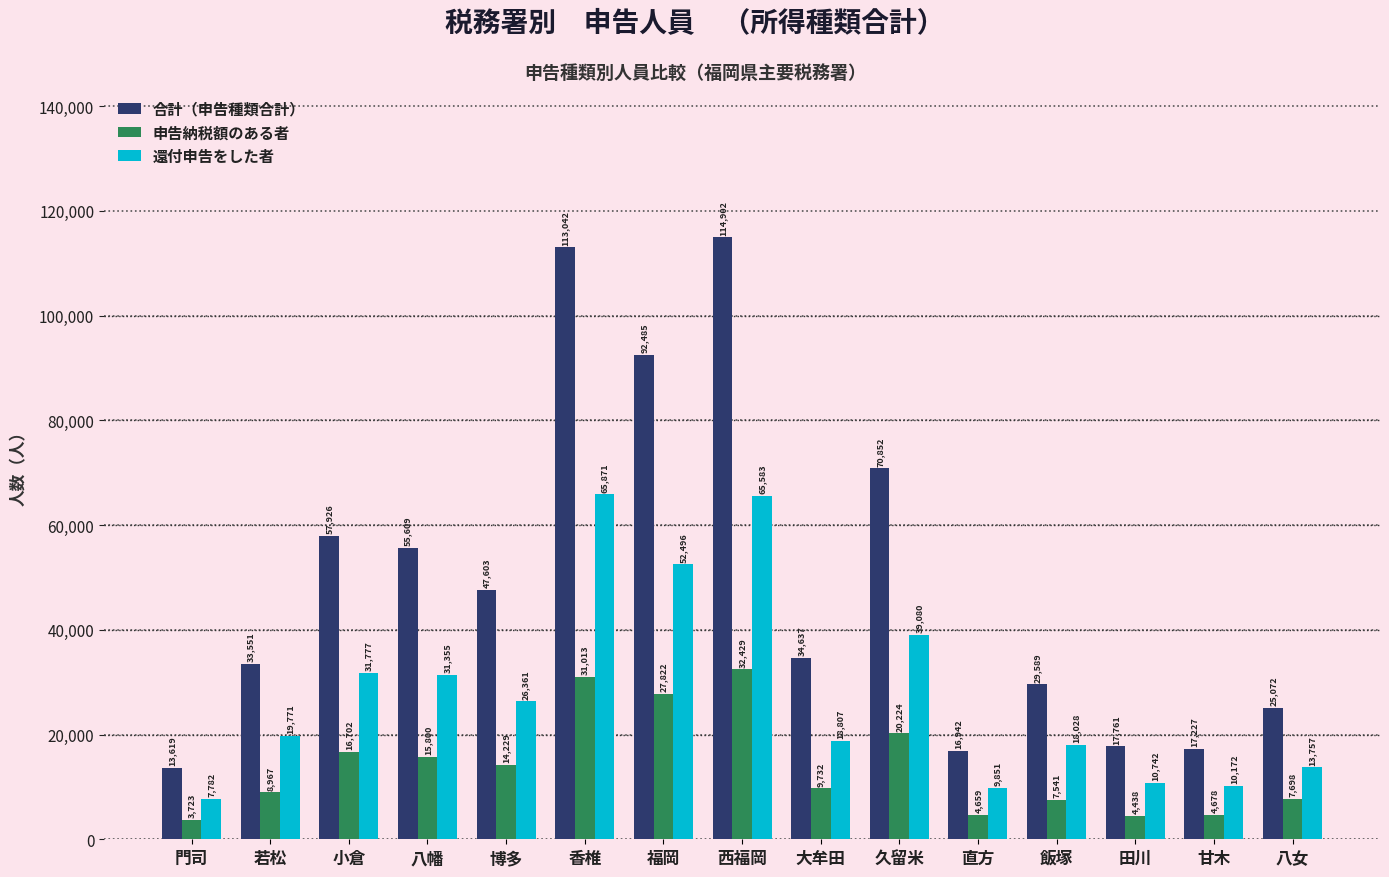

True or false: 合計（申告種類合計） has a value of 92485 at 福岡.

True